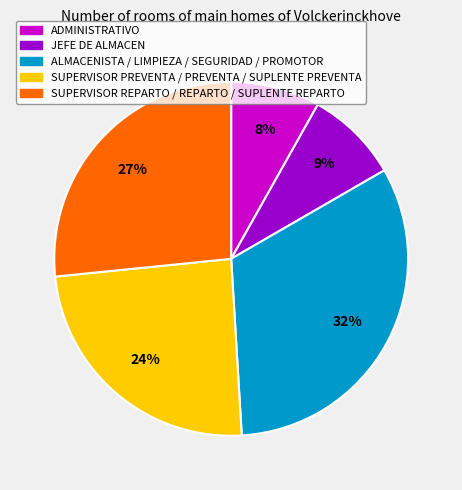

How many segments does this pie chart have?

5